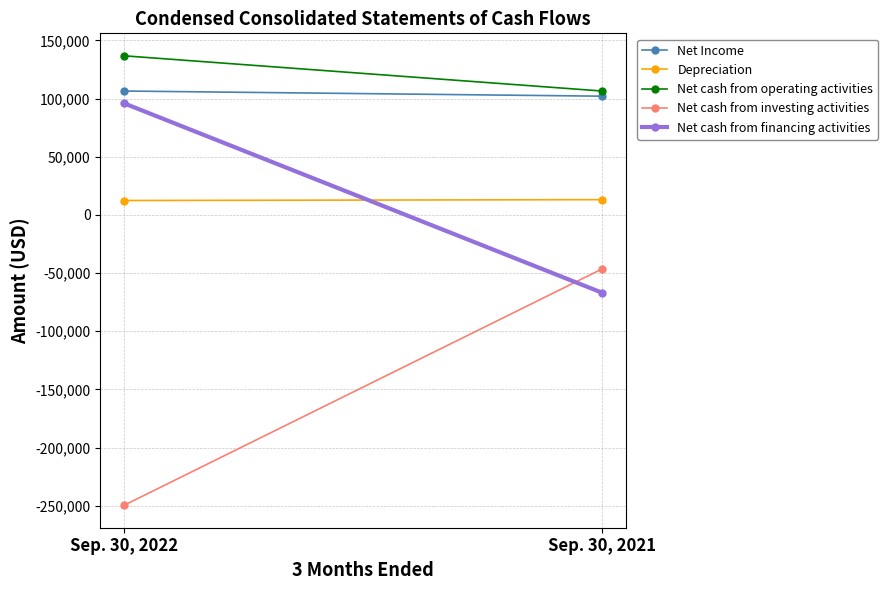

Which series has the widest spread of values?

Net cash from investing activities